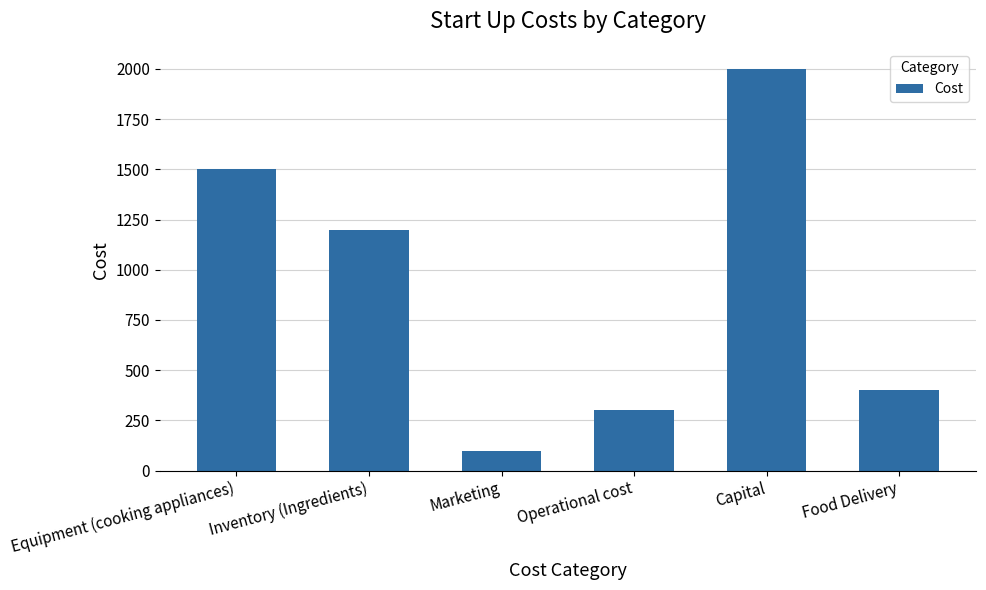

Rank the categories by value from lowest to highest.

Marketing, Operational cost, Food Delivery, Inventory (Ingredients), Equipment (cooking appliances), Capital